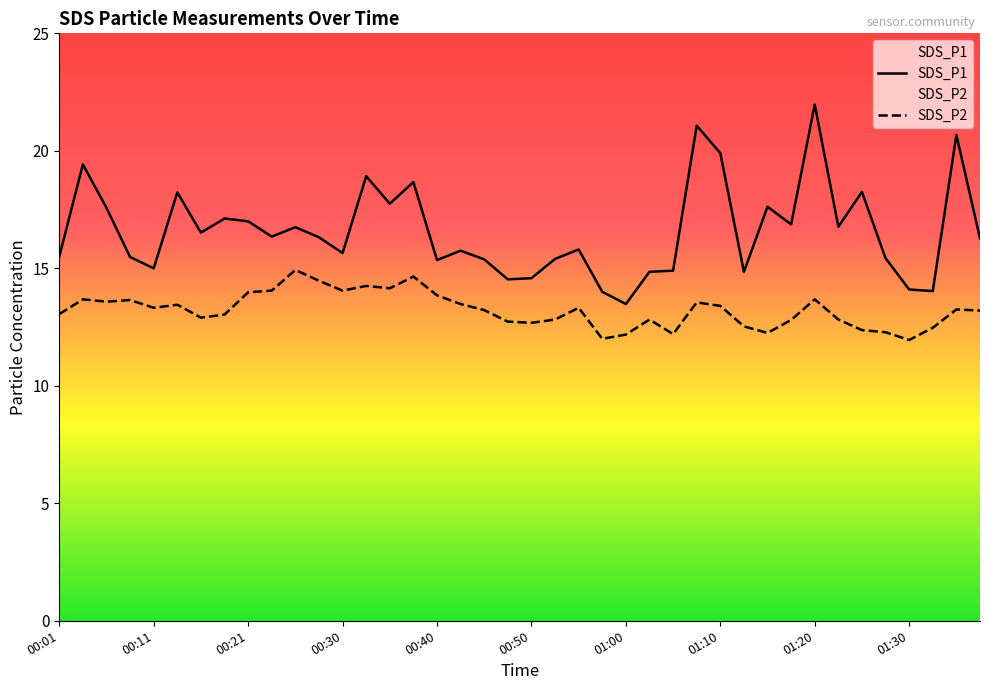

List the labels in order of SDS_P1 value, smallest first.

01:00, 00:58, 01:33, 01:30, 00:48, 00:50, 01:03, 01:13, 01:05, 00:11, 00:40, 00:45, 00:53, 01:28, 00:08, 00:01, 00:30, 00:43, 00:55, 01:38, 00:28, 00:23, 00:16, 00:25, 01:23, 01:18, 00:21, 00:18, 00:06, 01:15, 00:35, 00:13, 01:25, 00:38, 00:33, 00:03, 01:10, 01:35, 01:08, 01:20